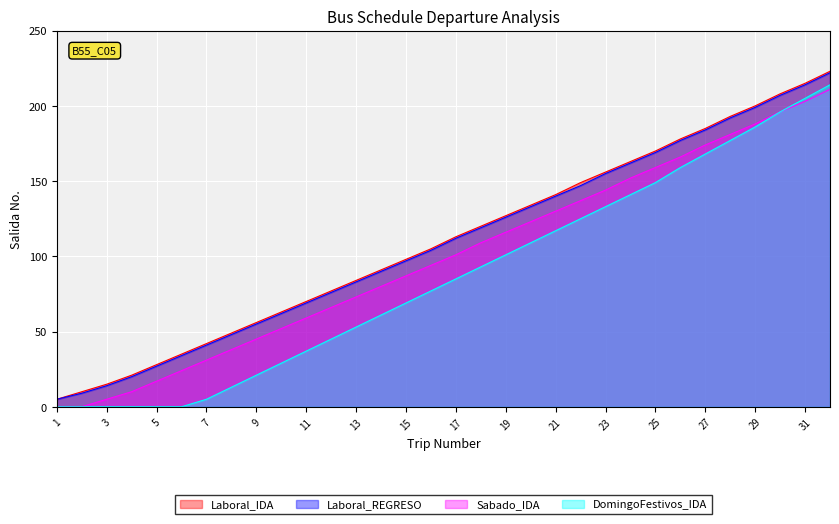

True or false: Laboral_REGRESO and DomingoFestivos_IDA intersect in this chart.

False